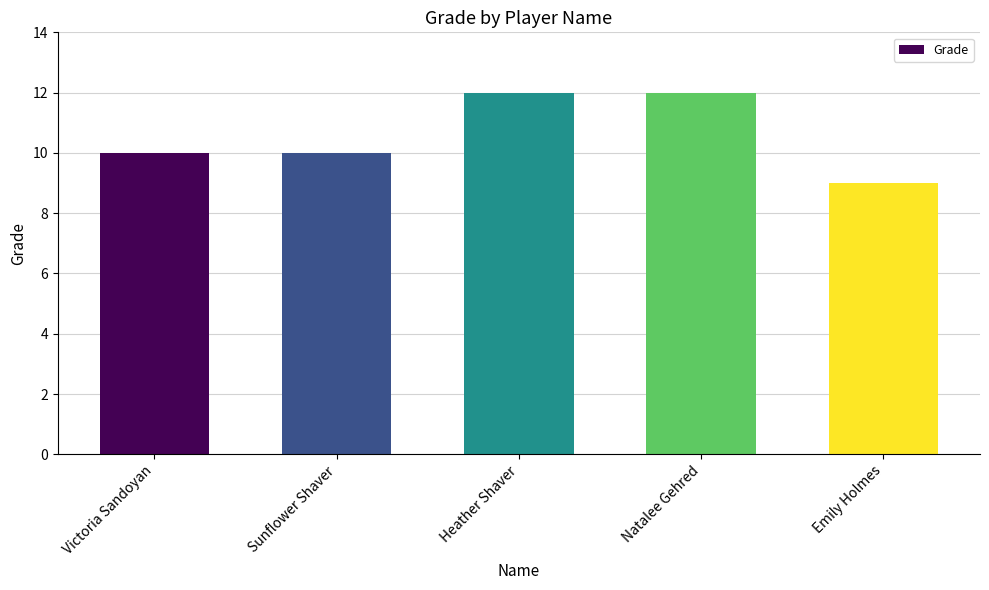

Which label corresponds to the smallest value in the chart?

Emily Holmes